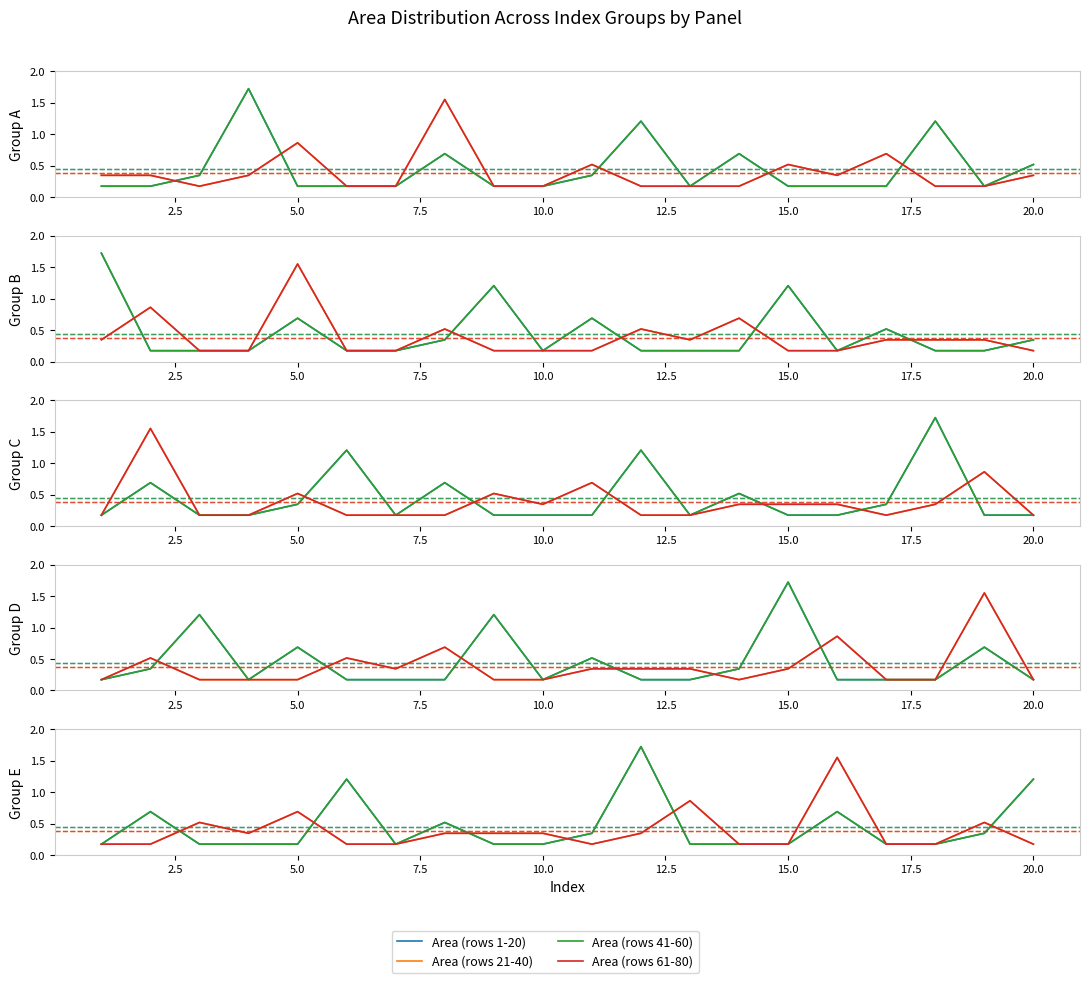

How many categories are shown in the chart?

20